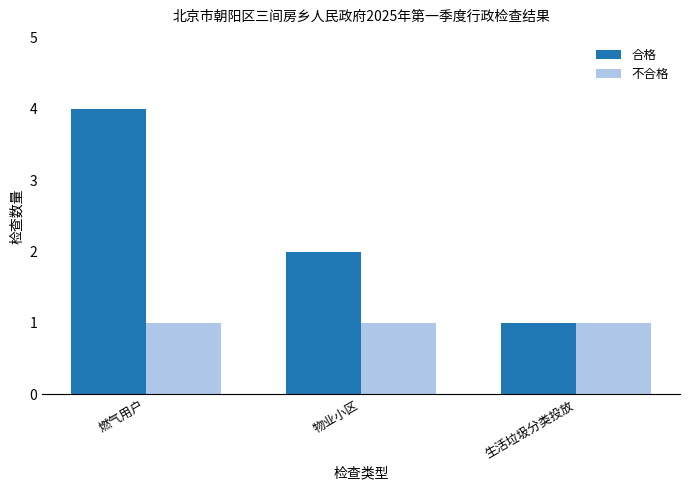

Is the value of 合格 at 物业小区 greater than the value of 不合格 at 物业小区?

Yes